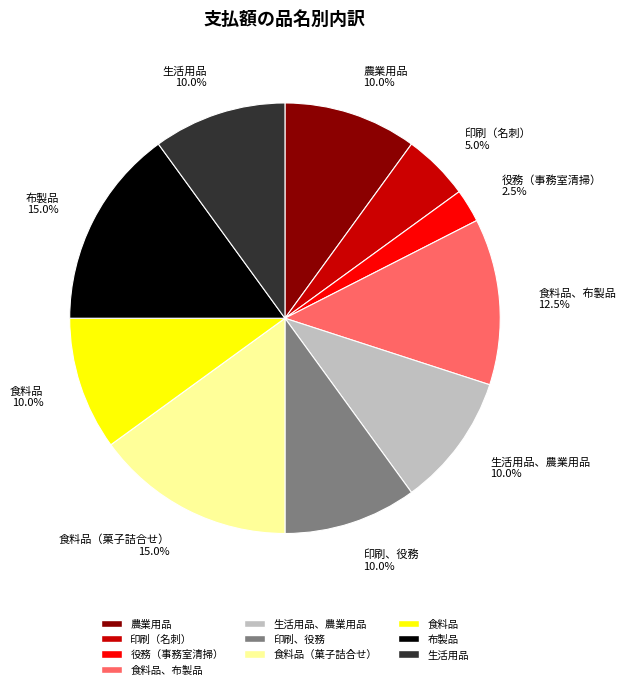

What is the ratio of the value at 食料品、布製品 to the value at 役務（事務室清掃）?

5.0